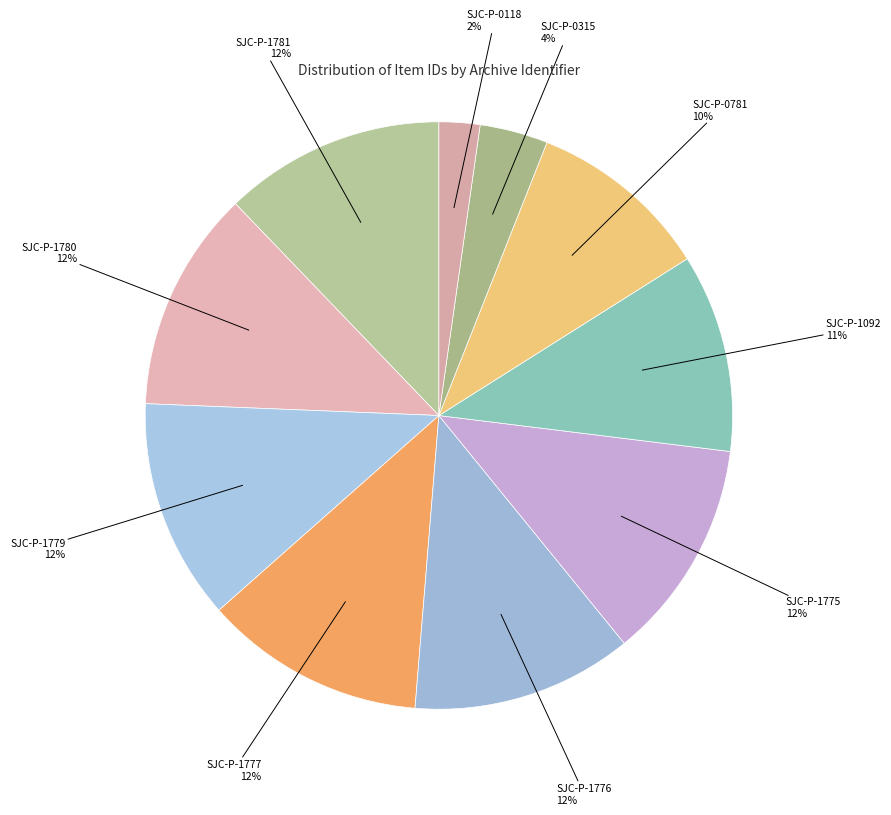

To the nearest percent, what is the difference between the largest and smallest slice percentages?

10%